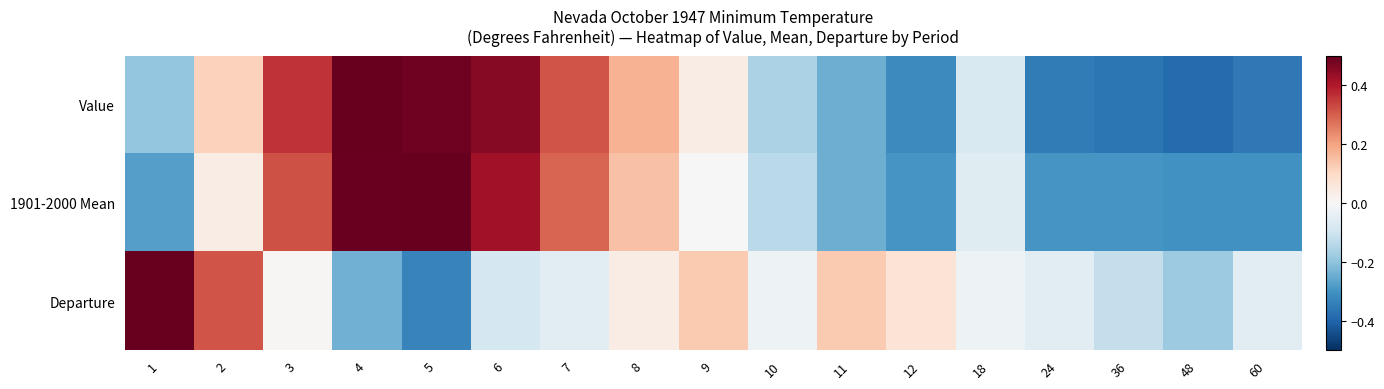

At which category is the sum across all series the highest?

6